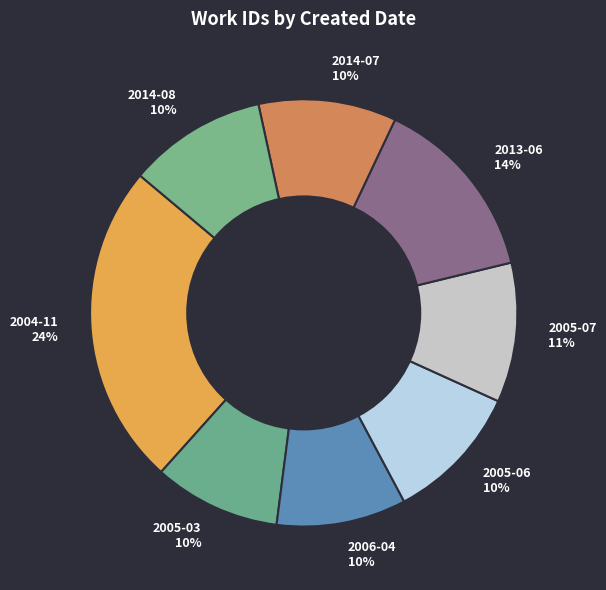

Which slice is the largest?

2004-11 24%